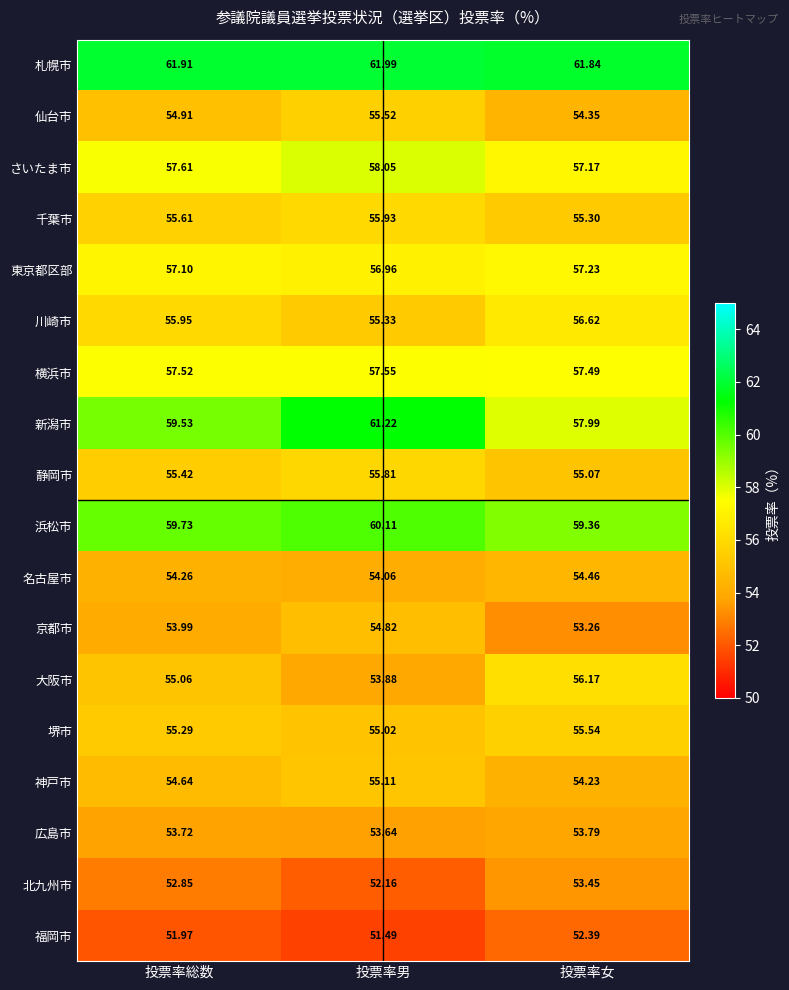

Which category has the lowest value in the 京都市 series?

投票率女